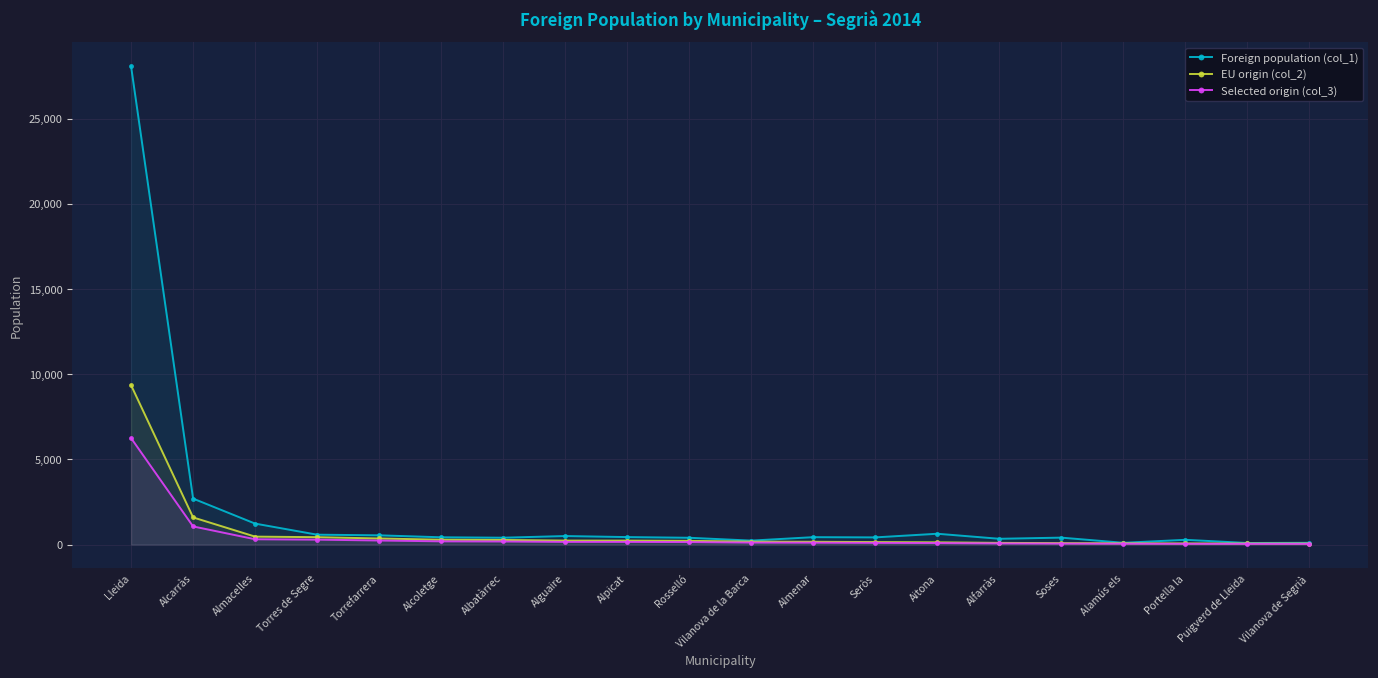

Count the number of data series in this chart.

3